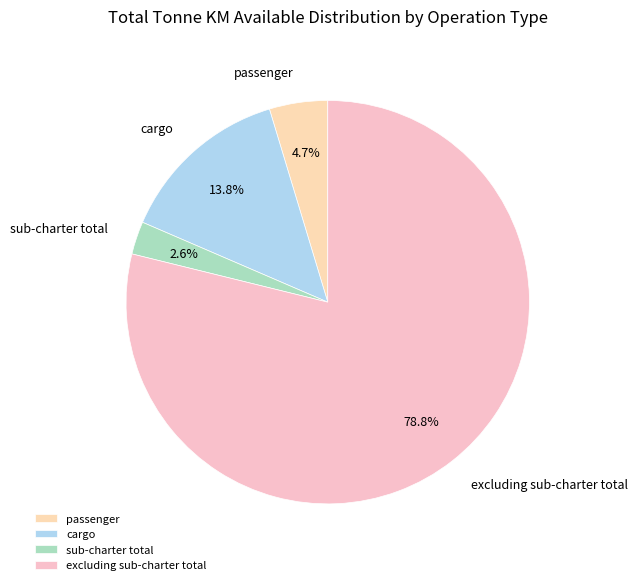

What percentage is the cargo slice, to the nearest percent?

14%